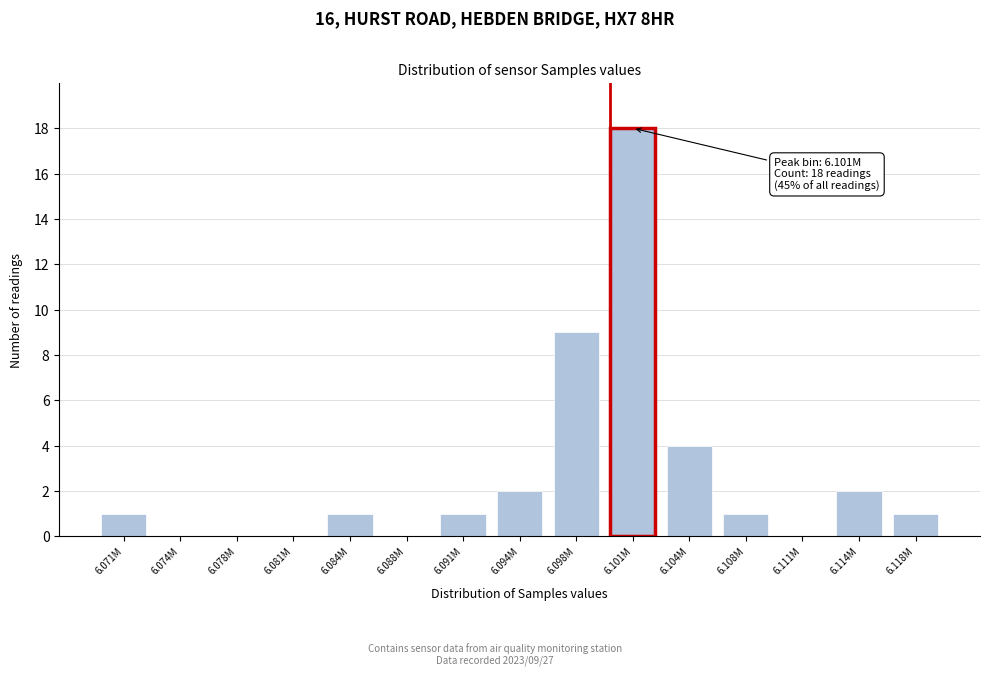

Reading left to right, list all the values displayed in this chart.

6.071M=1	6.074M=0	6.078M=0	6.081M=0	6.084M=1	6.088M=0	6.091M=1	6.094M=2	6.098M=9	6.101M=18	6.104M=4	6.108M=1	6.111M=0	6.114M=2	6.118M=1